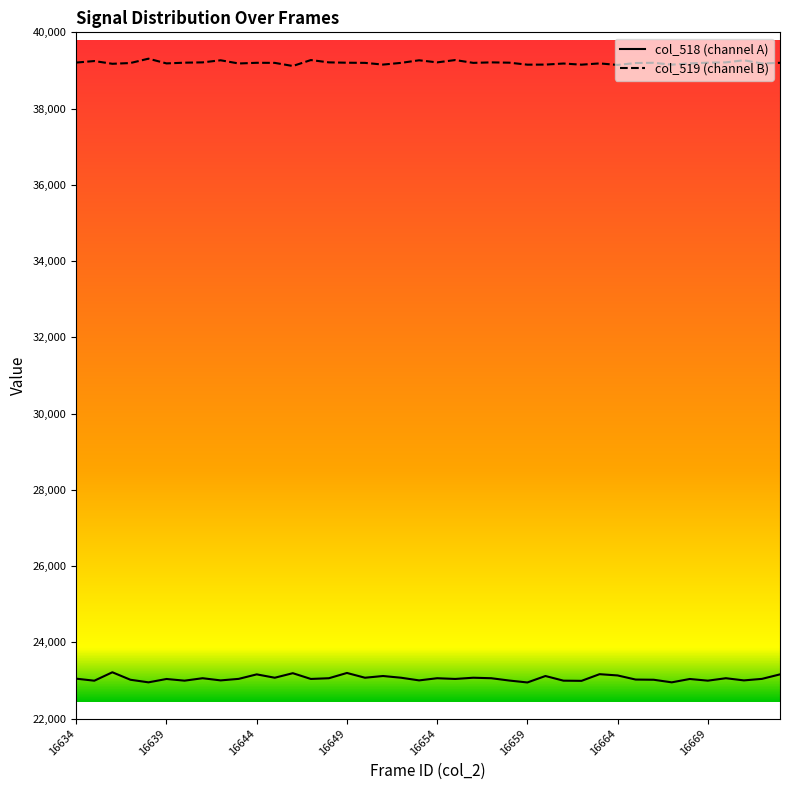

Reading right to left, extract all data points from this chart.

col_518: 16673=23161	16672=23043	16671=23003	16670=23060	16669=22996	16668=23040	16667=22952	16666=23020	16665=23025	16664=23133	16663=23166	16662=22991	16661=22996	16660=23118	16659=22949	16658=22999	16657=23060	16656=23073	16655=23041	16654=23060	16653=23003	16652=23073	16651=23118	16650=23073	16649=23198	16648=23060	16647=23041	16646=23192	16645=23073	16644=23161	16643=23043	16642=23003	16641=23060	16640=22996	16639=23040	16638=22952	16637=23020	16636=23216	16635=22995	16634=23048
col_519: 16673=39201	16672=39183	16671=39267	16670=39212	16669=39204	16668=39185	16667=39152	16666=39201	16665=39195	16664=39145	16663=39185	16662=39152	16661=39182	16660=39154	16659=39152	16658=39204	16657=39212	16656=39199	16655=39273	16654=39212	16653=39267	16652=39199	16651=39154	16650=39199	16649=39203	16648=39212	16647=39273	16646=39117	16645=39199	16644=39201	16643=39183	16642=39267	16641=39212	16640=39204	16639=39185	16638=39309	16637=39195	16636=39175	16635=39247	16634=39207